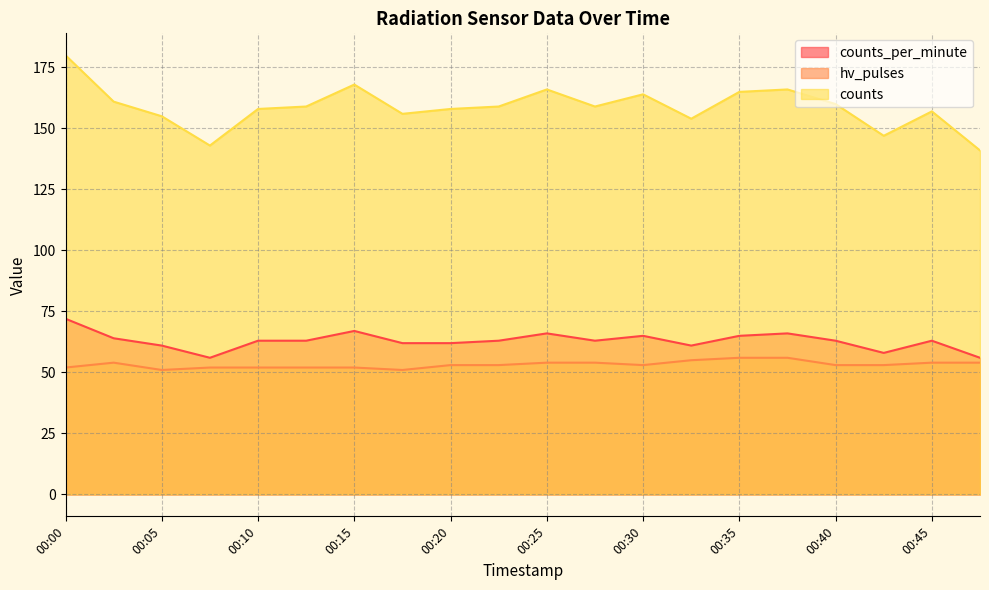

What is the value of the counts point at the 18th from the left?

147